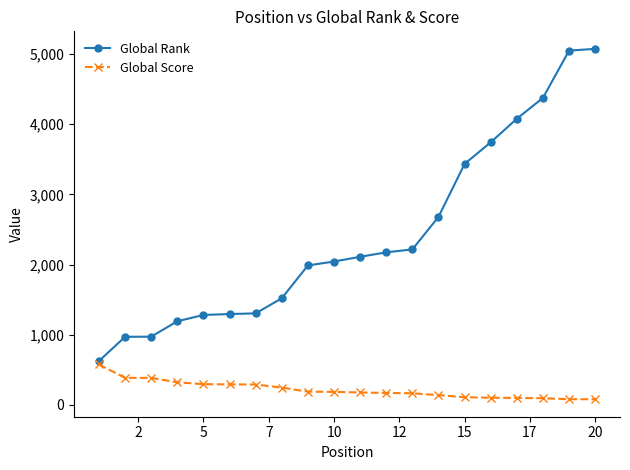

What is the sum of all Global Rank values?

48124